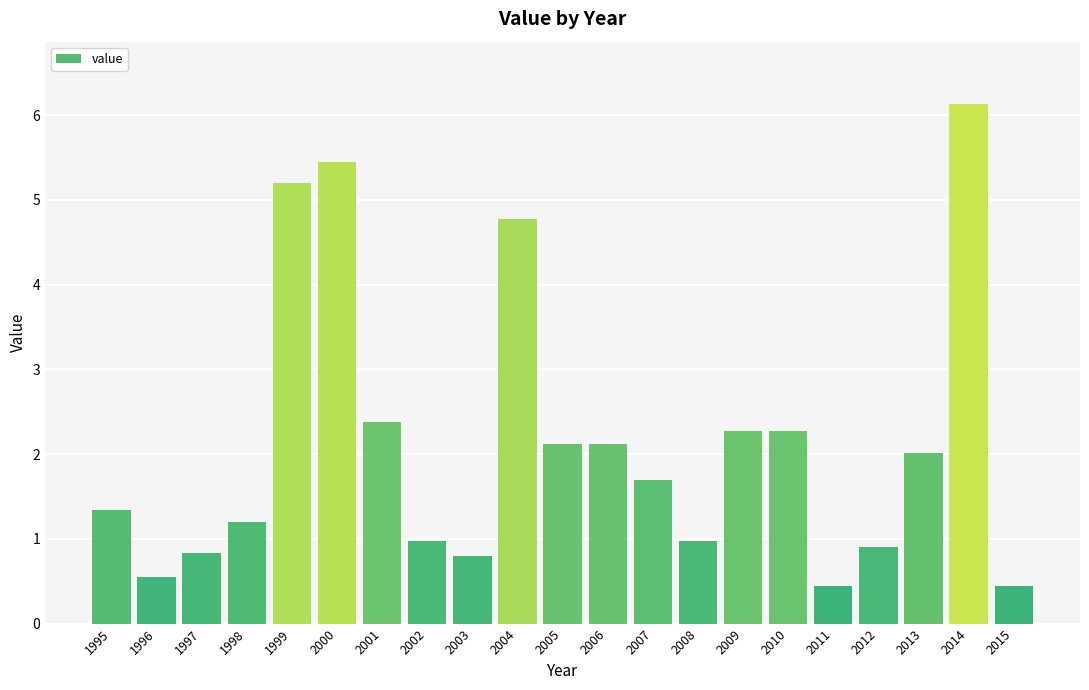

What is the maximum value shown in the chart?

6.1